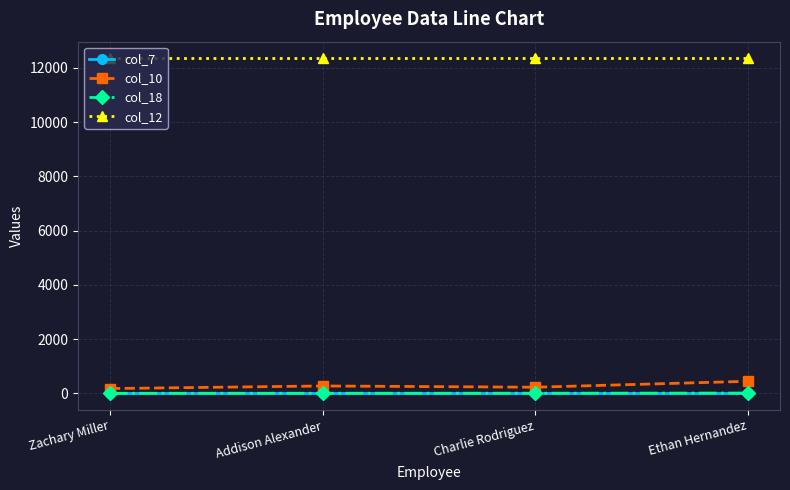

What are all the series names shown in the legend?

col_7, col_10, col_18, col_12